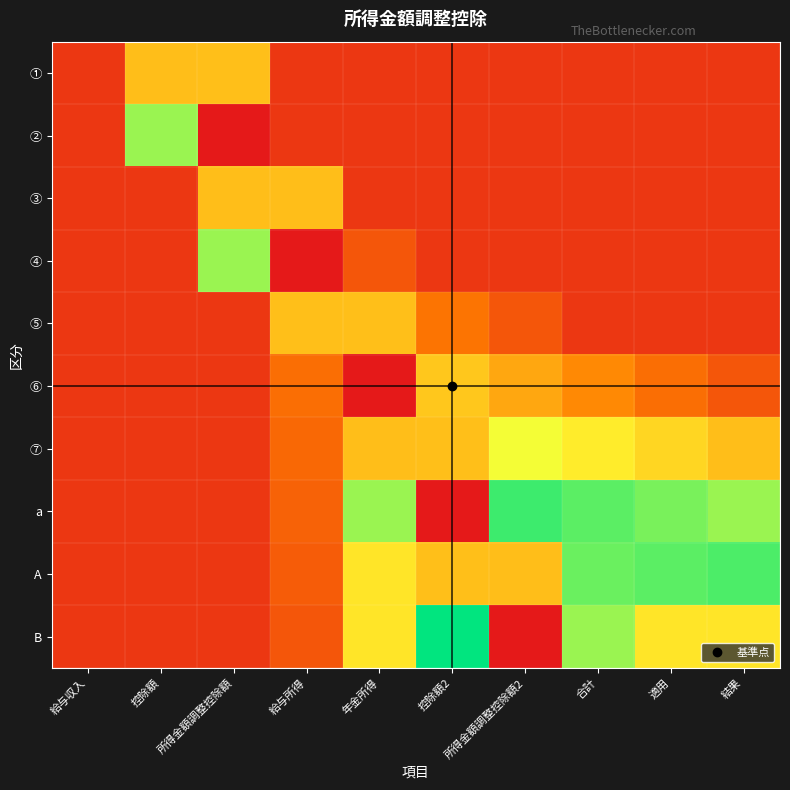

Which series has the largest total across all categories?

B